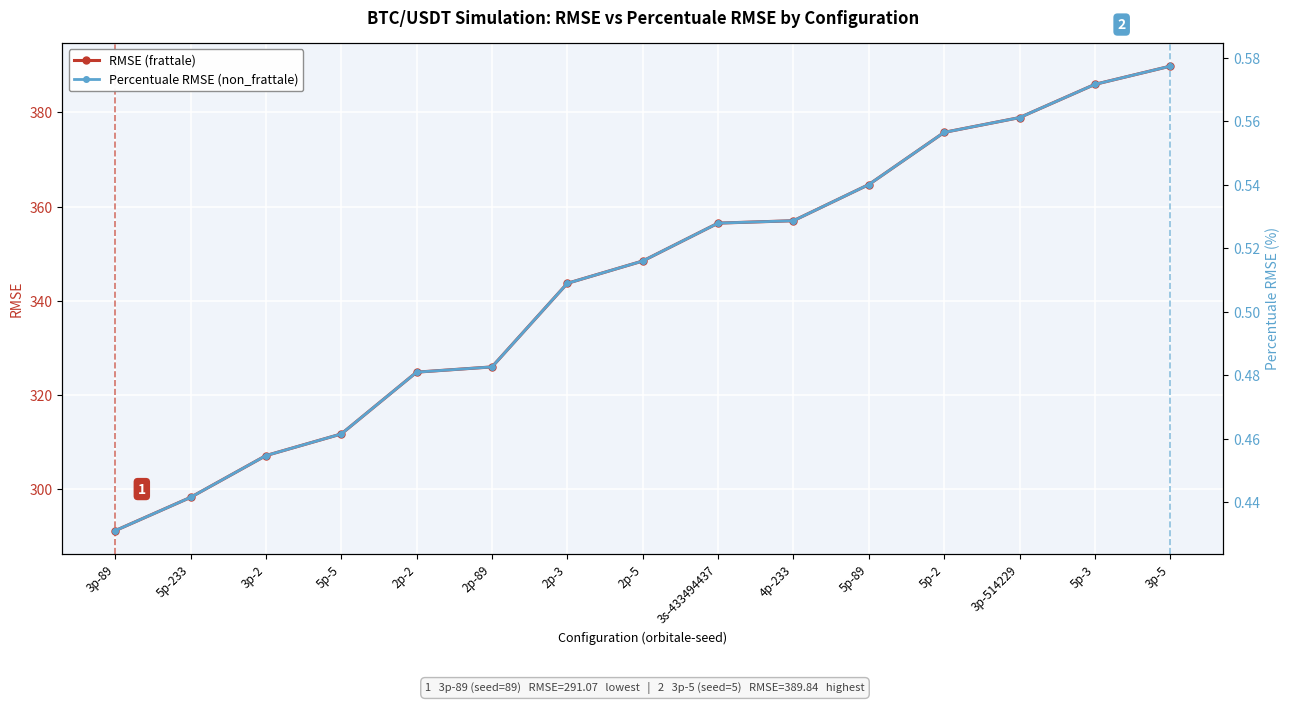

Which series has the largest total across all categories?

RMSE (frattale)